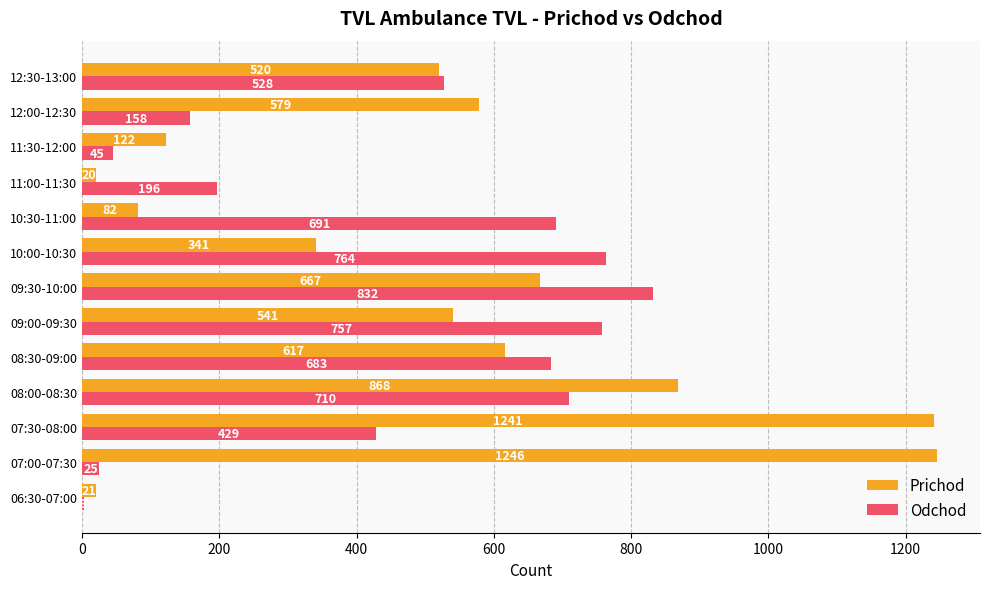

What is the maximum value for Odchod?

832